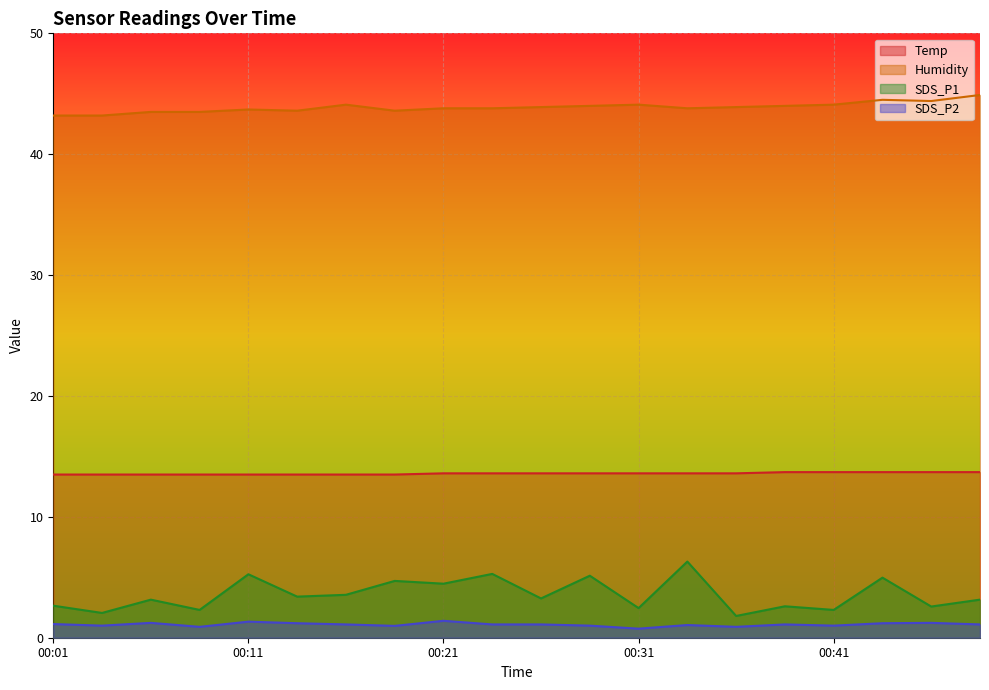

Which series has the widest spread of values?

SDS_P1